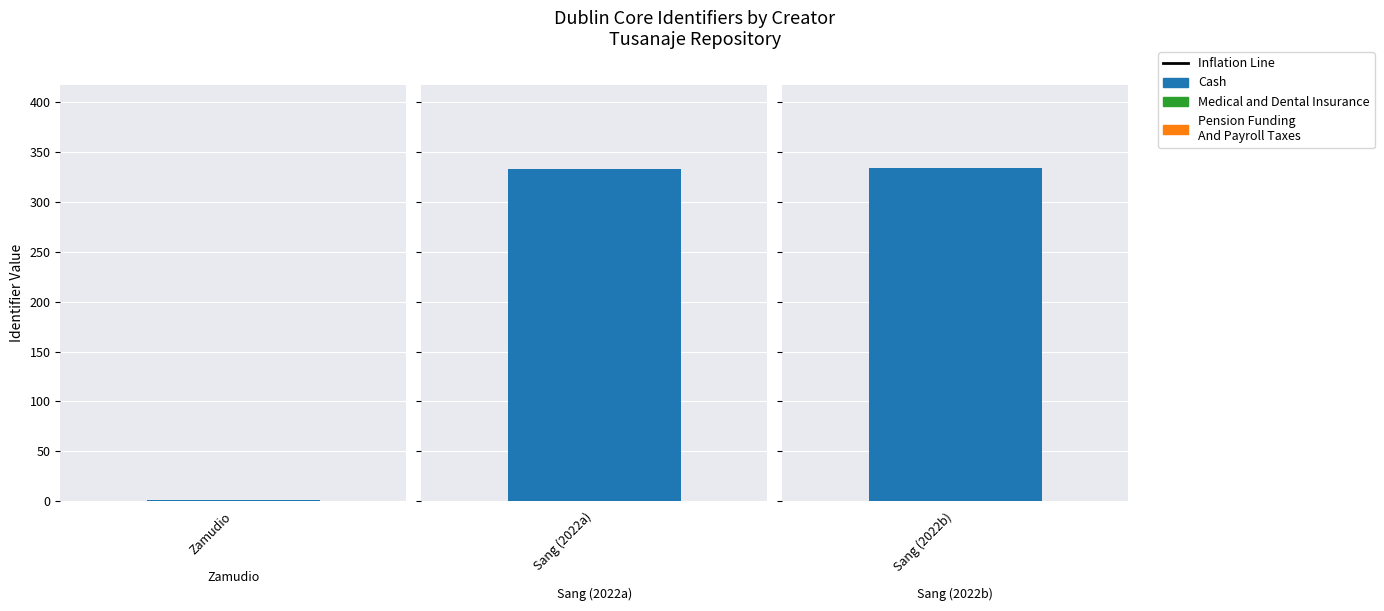

Reading left to right, transcribe all the data shown in this chart.

Cash: 1	333	334
Medical and Dental Insurance: 0	0	0
Pension Funding And Payroll Taxes: 0	0	0